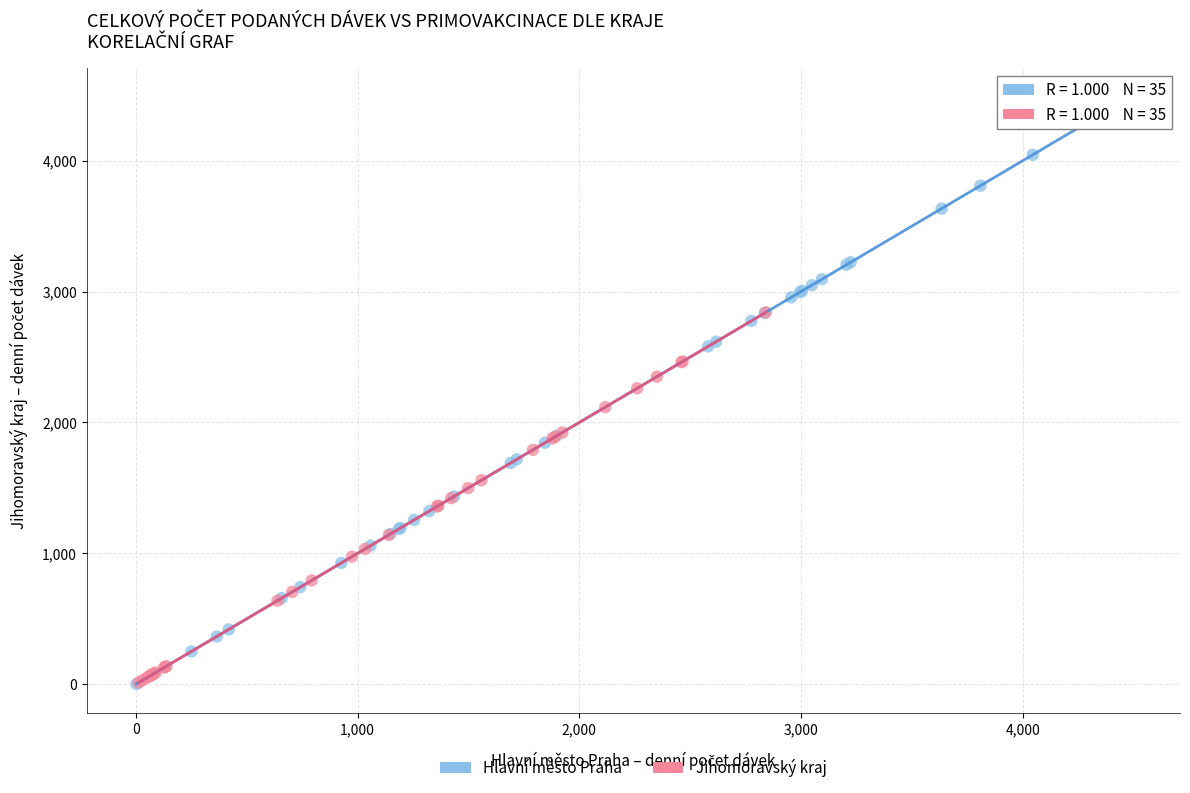

Which series has the largest Y range (max minus min)?

Hlavní město Praha